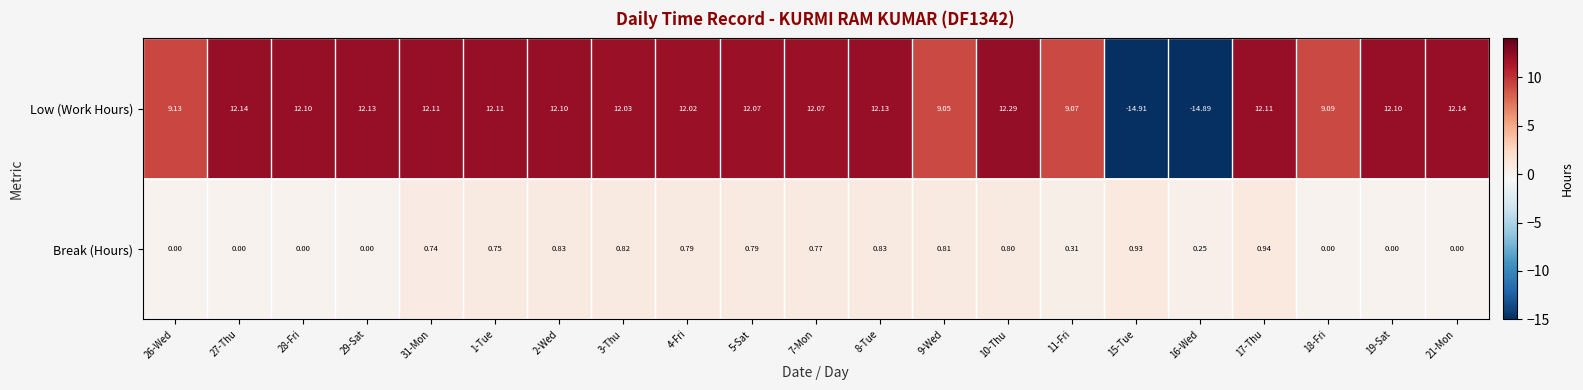

How many data points in Break (Hours) are above 0?

14